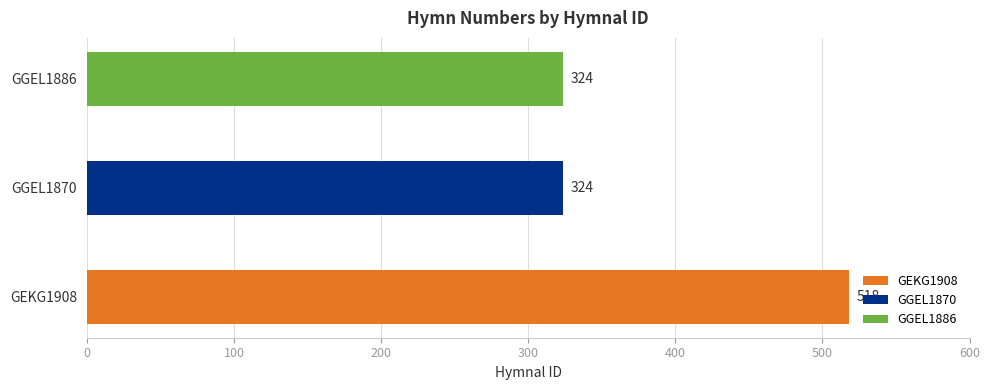

The chart shows a value of 518 at GEKG1908. True or false?

True